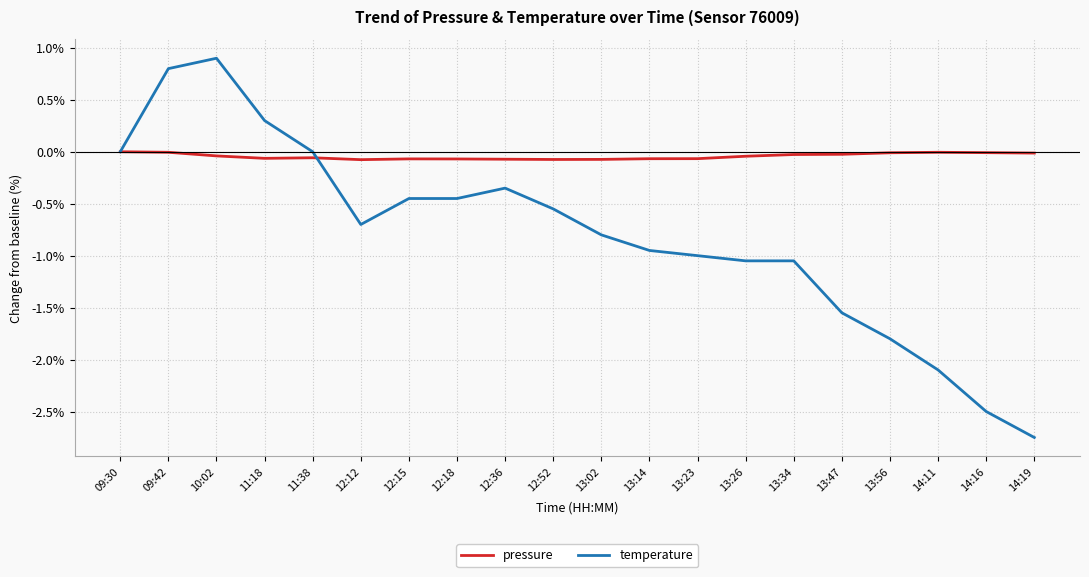

Which series has the largest total across all categories?

pressure